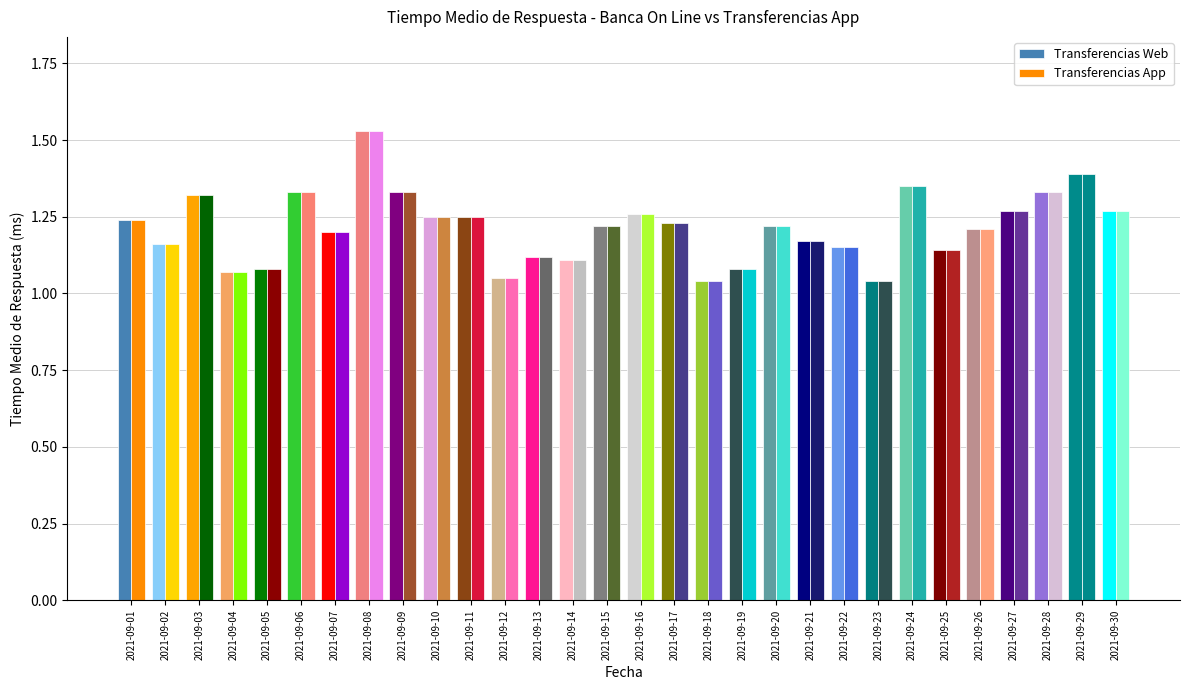

Which series has the widest spread of values?

Transferencias Web